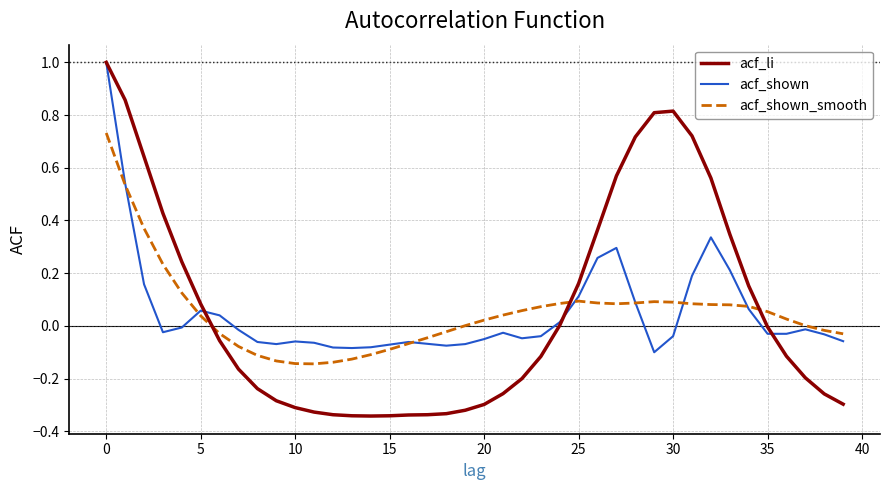

What is the difference between the maximum and second lowest values in the acf_shown series?

1.1